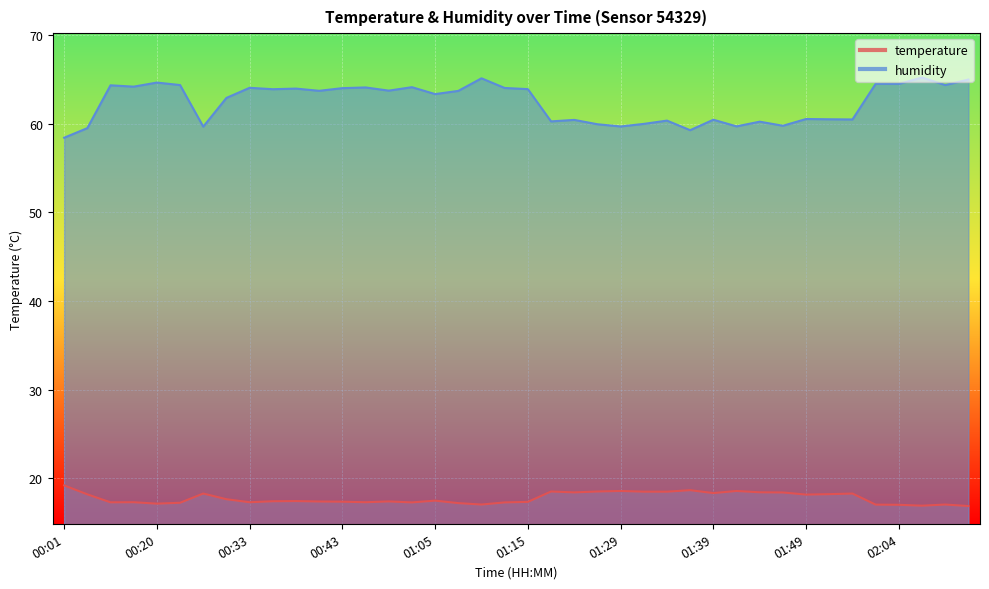

What is the sum of the humidity values at 01:26 and 01:02?

124.0